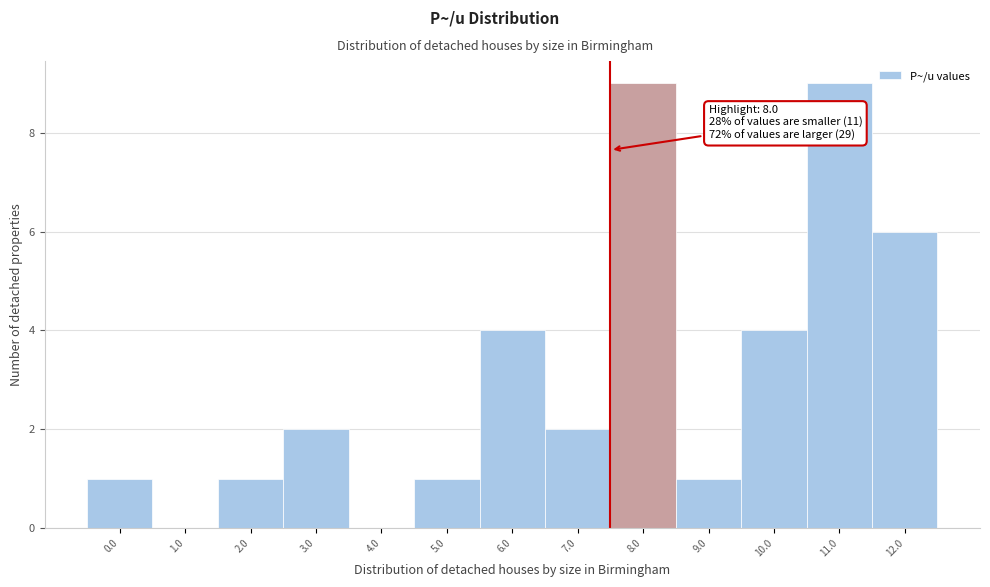

Reading left to right, transcribe all the data shown in this chart.

0.0=1	1.0=0	2.0=1	3.0=2	4.0=0	5.0=1	6.0=4	7.0=2	8.0=9	9.0=1	10.0=4	11.0=9	12.0=6